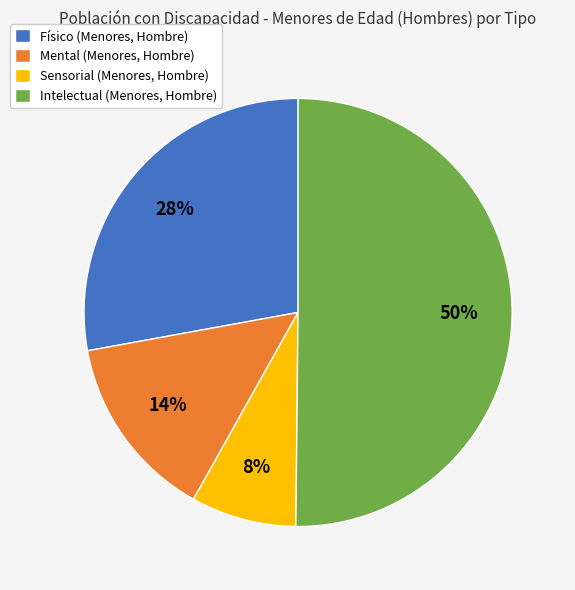

To the nearest percent, what is the combined percentage of Sensorial (Menores, Hombre) and Físico (Menores, Hombre)?

36%